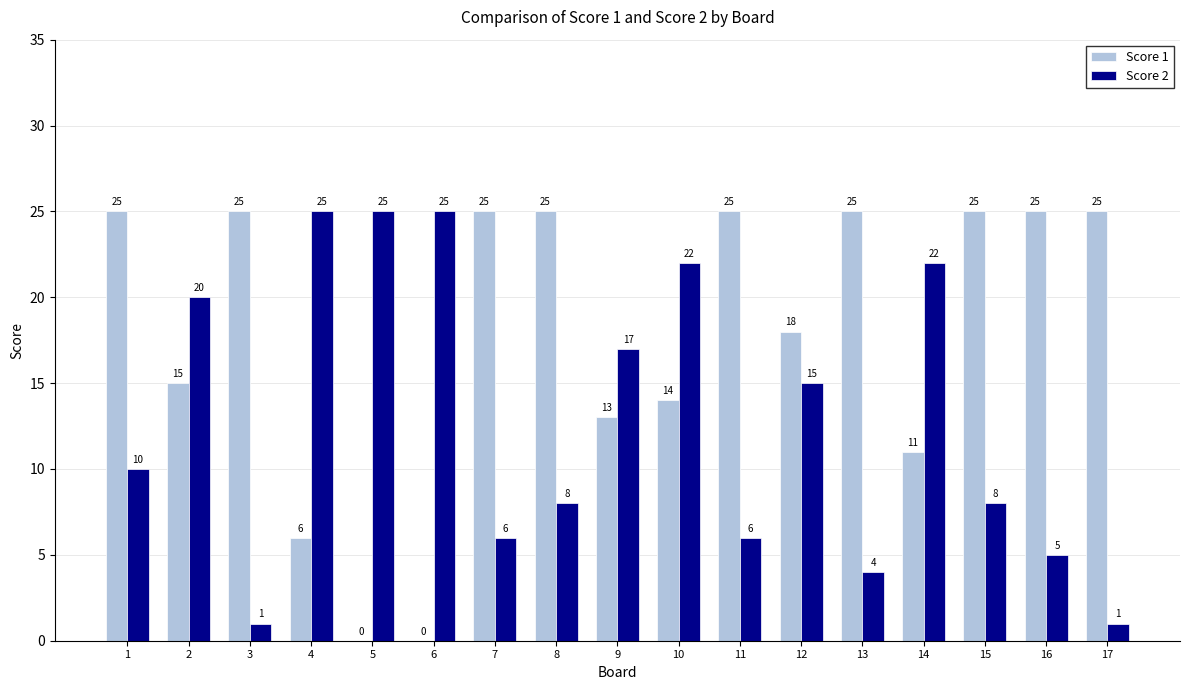

What is the sum of the Score 2 values at 17 and 16?

6